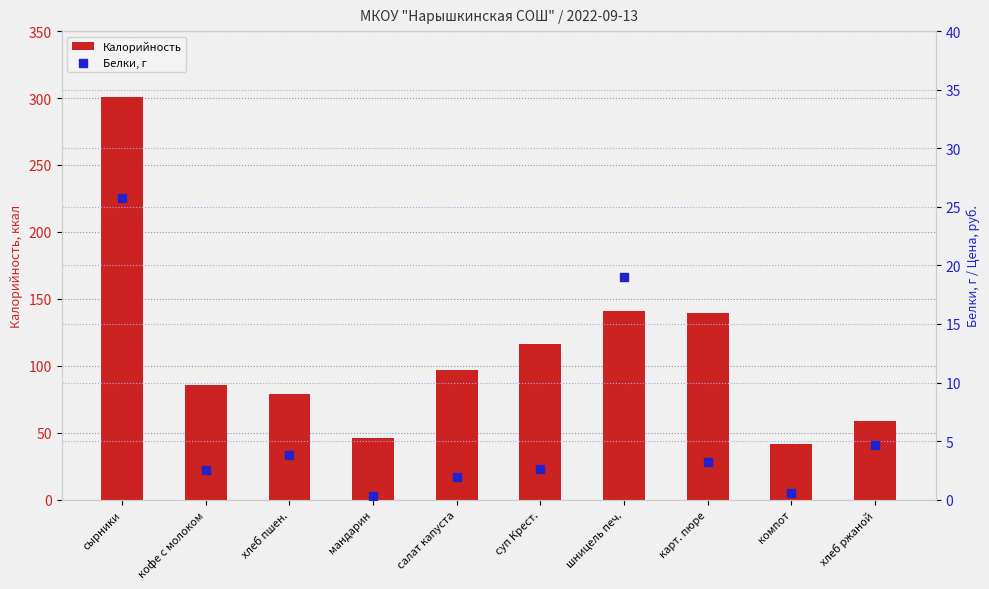

Which series contains the highest Y value?

Калорийность